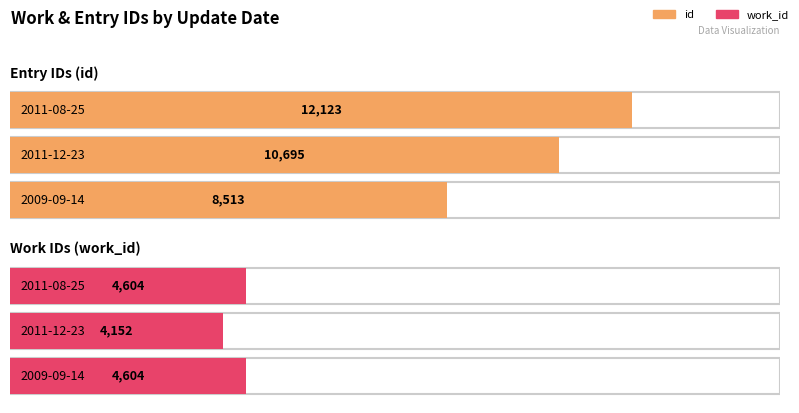

At 2011-08-25, list the series in order from largest to smallest.

id, work_id